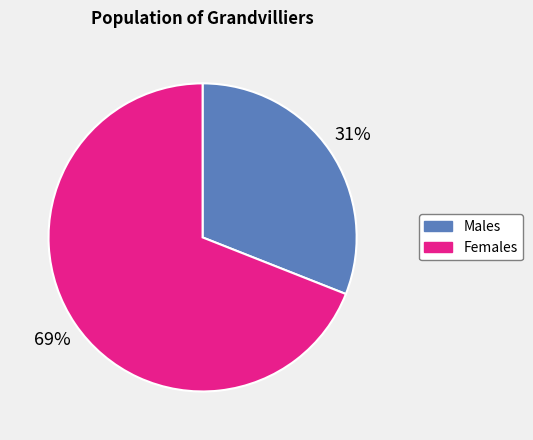

How many slices are in this pie chart?

2